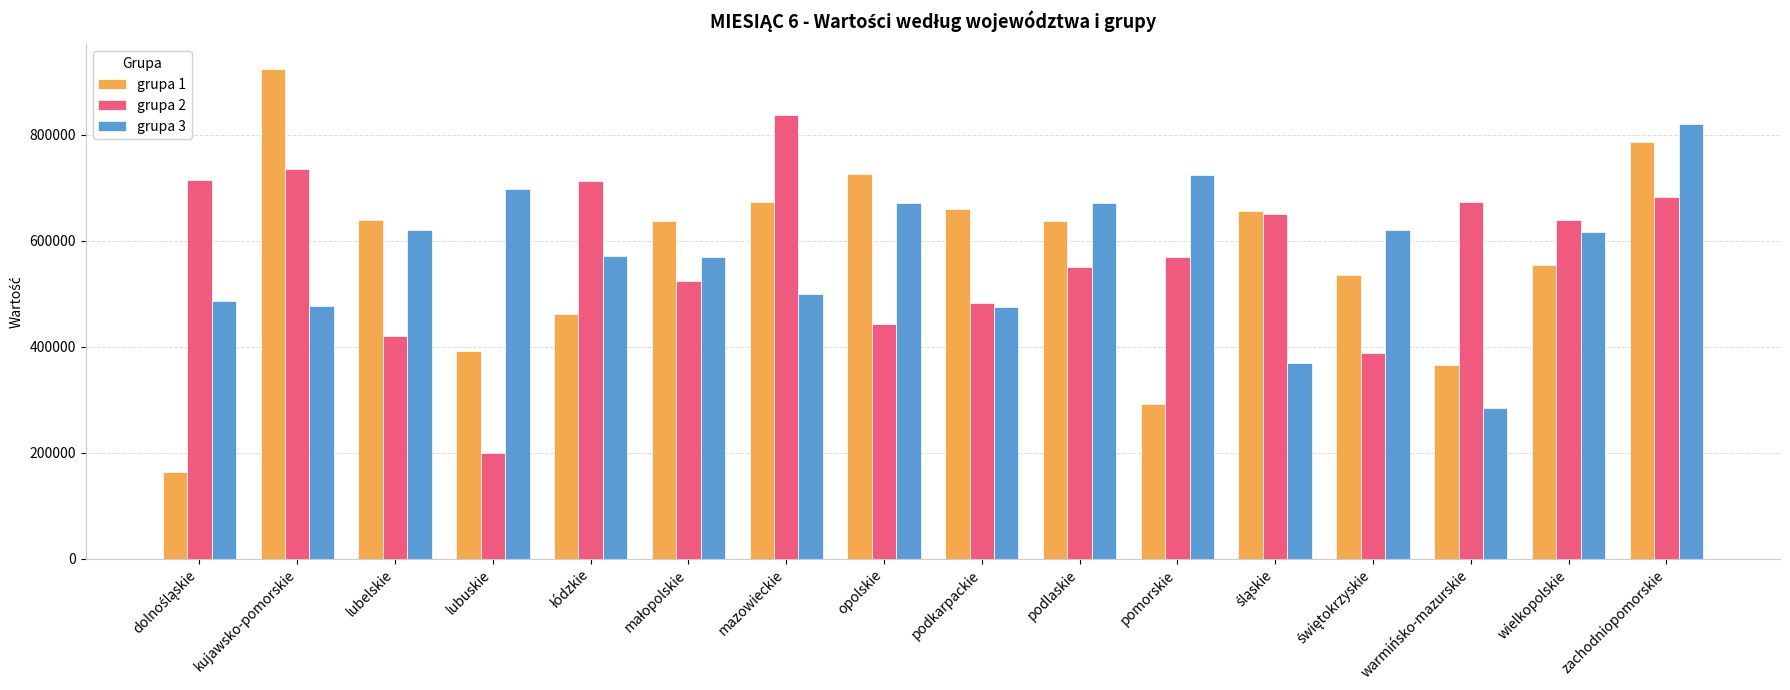

Which series changed the most between lubelskie and mazowieckie?

grupa 2